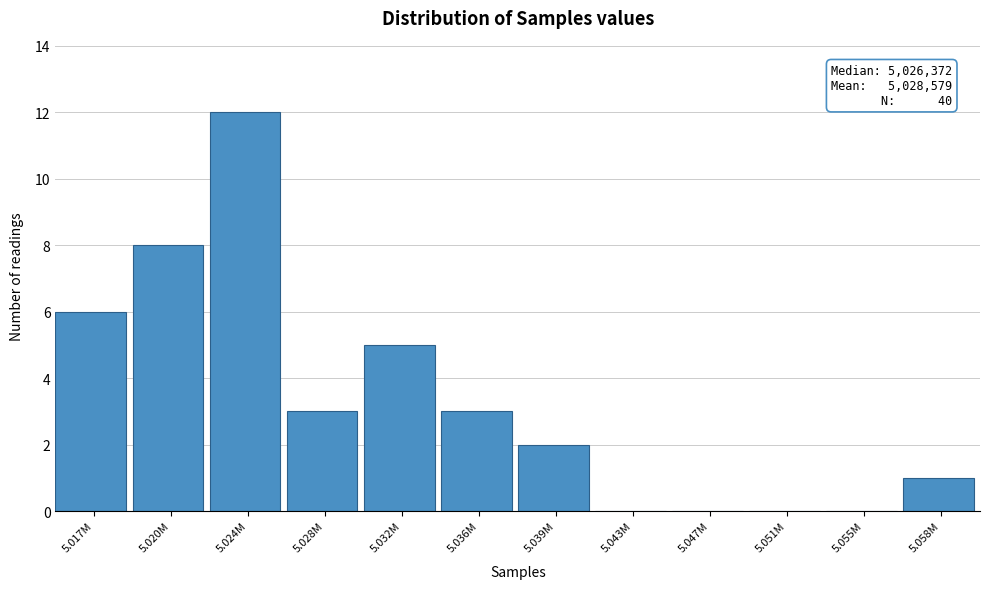

Reading left to right, list all the values displayed in this chart.

5.017M=6	5.020M=8	5.024M=12	5.028M=3	5.032M=5	5.036M=3	5.039M=2	5.043M=0	5.047M=0	5.051M=0	5.055M=0	5.058M=1